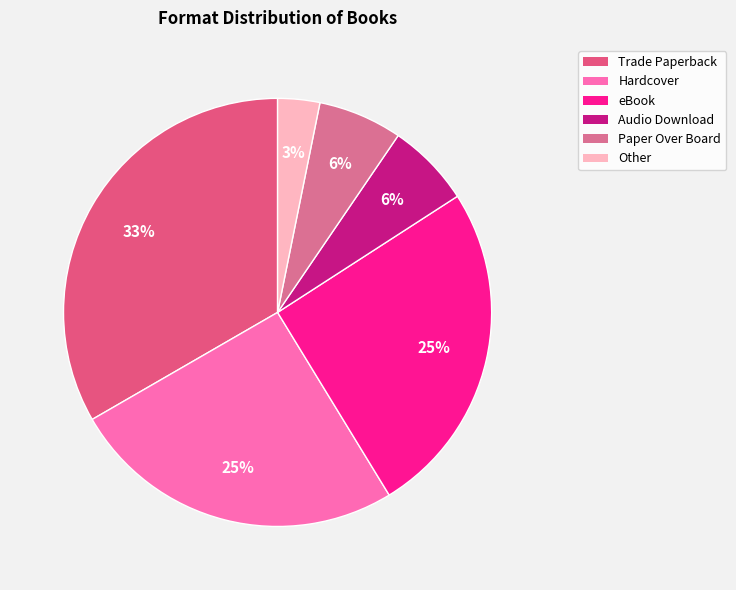

To the nearest percent, what portion does Paper Over Board represent?

6%